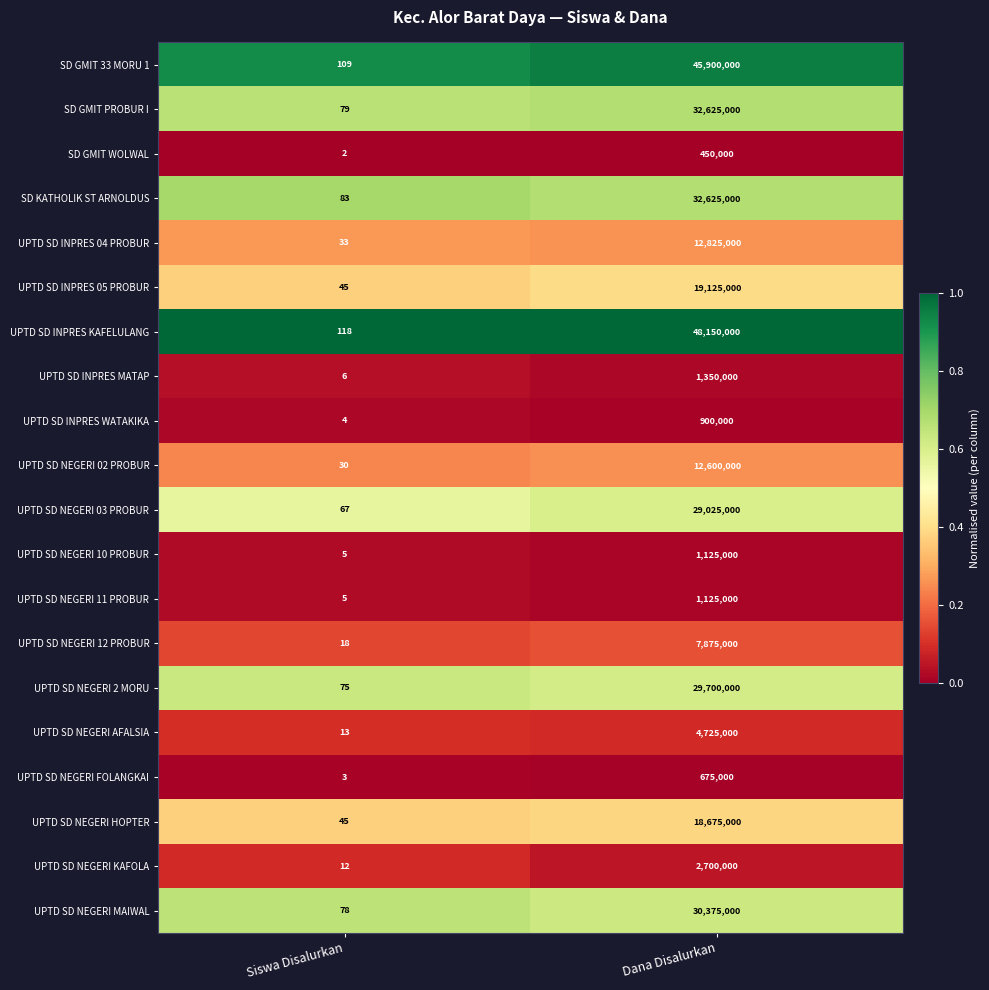

Rank the categories by SD GMIT PROBUR I value from lowest to highest.

Siswa Disalurkan, Dana Disalurkan